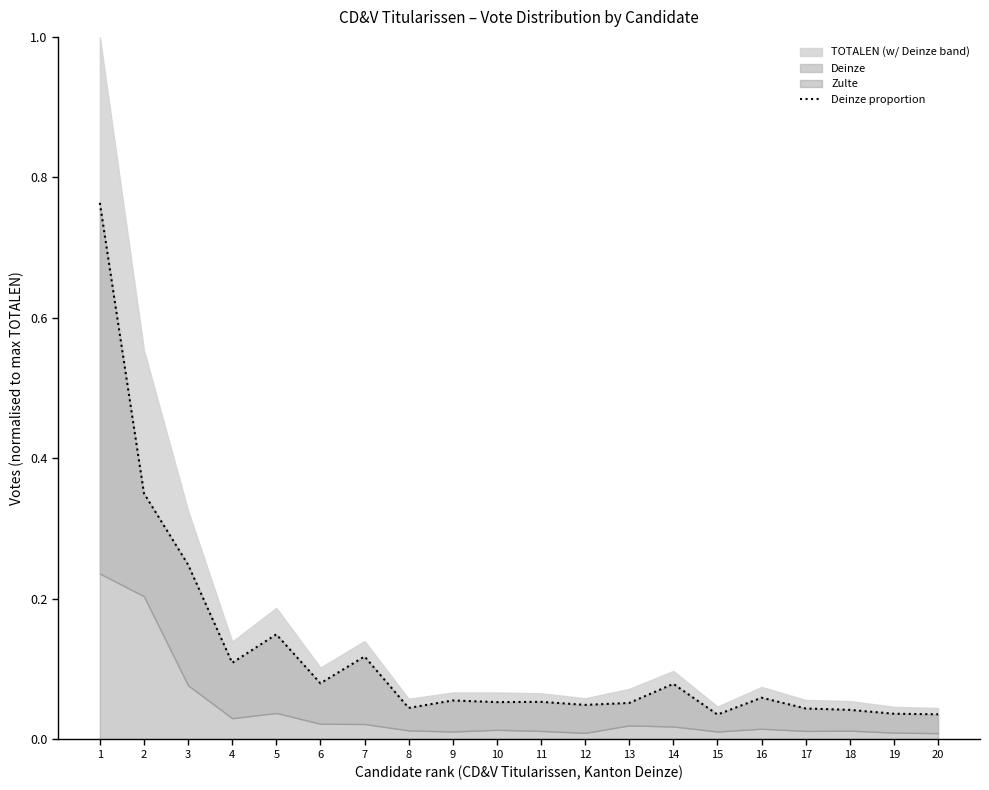

How many interior local peaks (higher than both neighbors) does the data have?

6